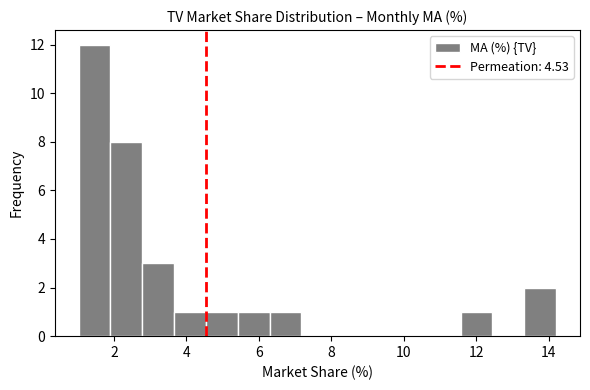

How tall is the bar that spans 13.4 to 14.2 on the x-axis? Neither the bar edges nor the heights are printed on the chart, so give them approximately, as read against the axes.

2